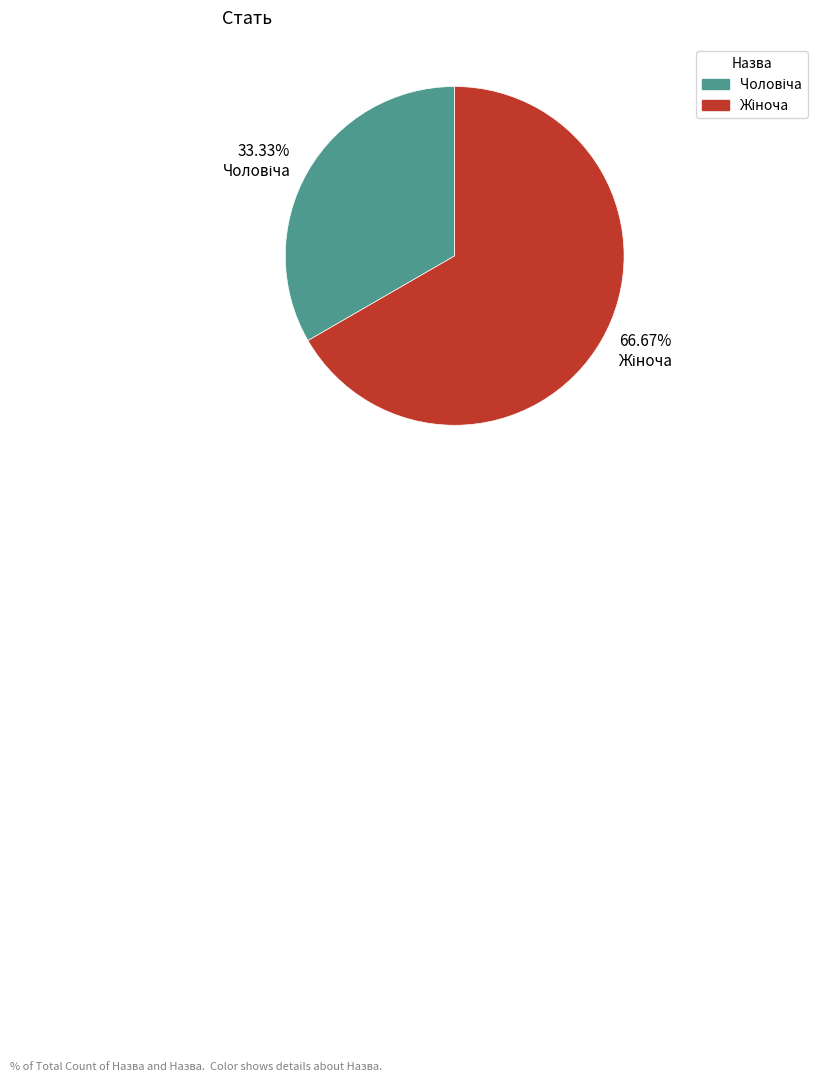

Is there a majority slice in this chart?

Yes